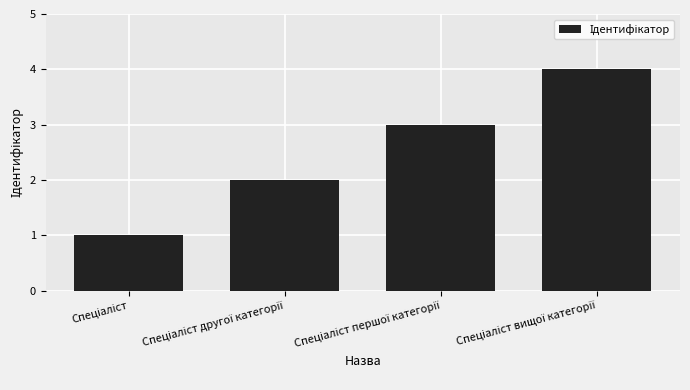

What is the minimum value shown in the chart?

1